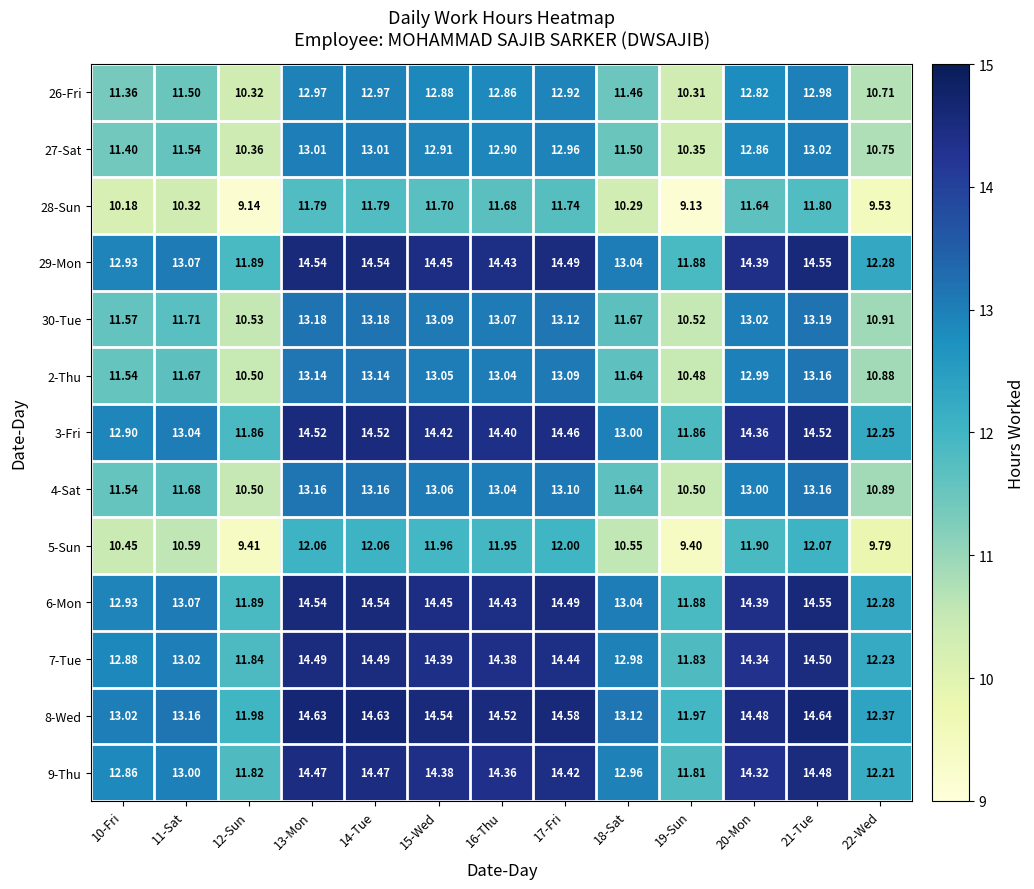

What is the spread (max minus min) of values at 11-Sat?

2.8